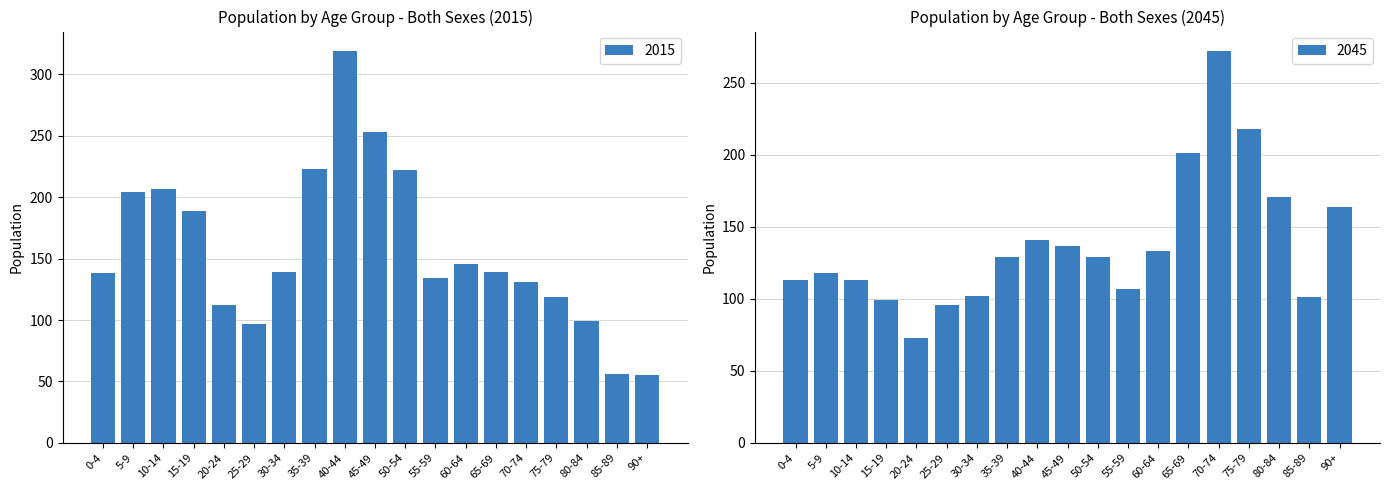

What is the minimum value shown in the chart?

55